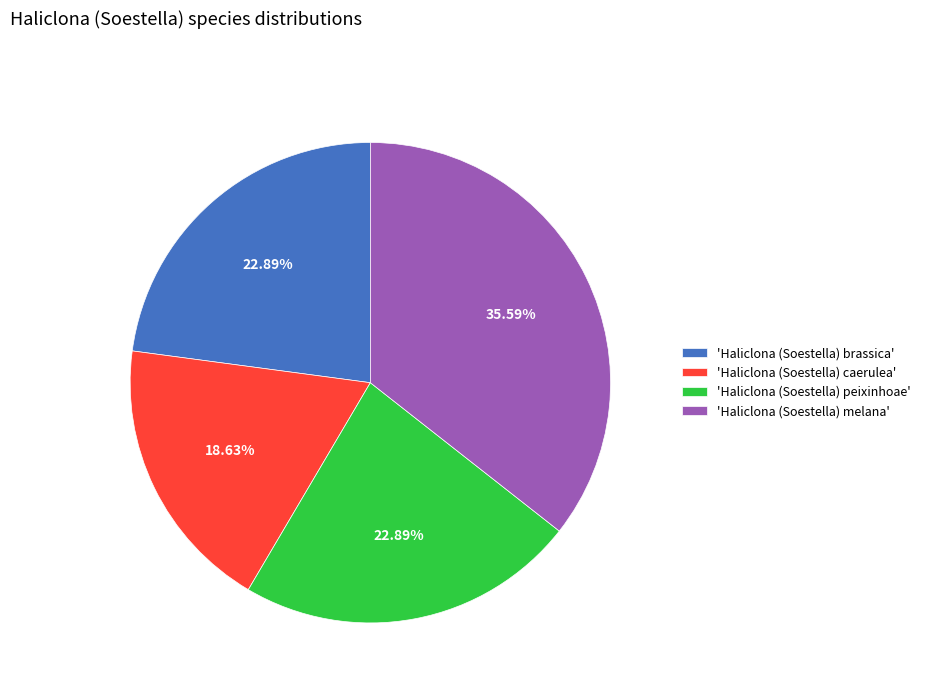

Count the number of slices in the pie.

4